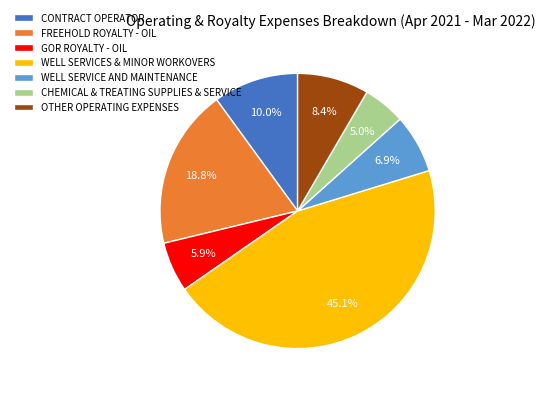

How many slices are in this pie chart?

7